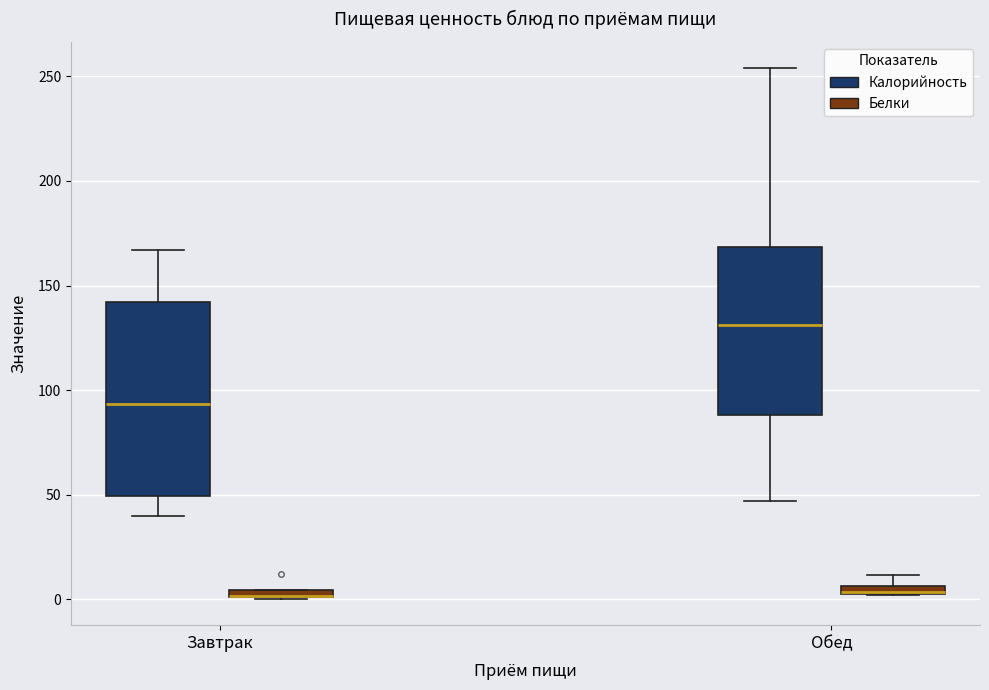

Which box is the tallest, from its lower edge to its upper edge?

Завтрак (Калорийность)